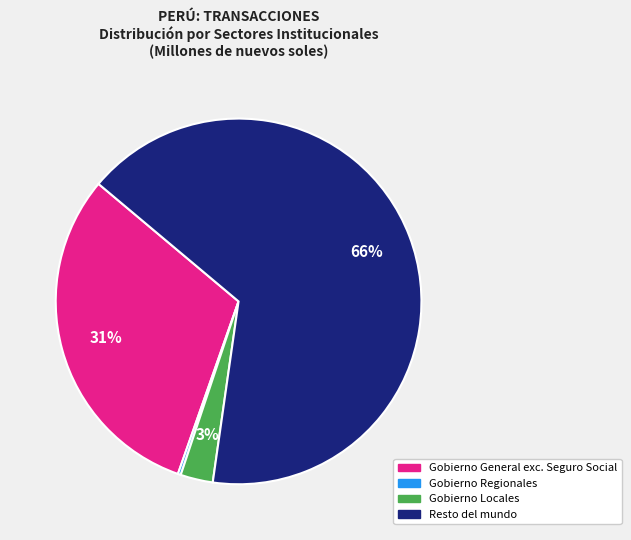

To the nearest percent, what is the difference between the Gobierno Locales and Gobierno General exc. Seguro Social slice percentages?

28%